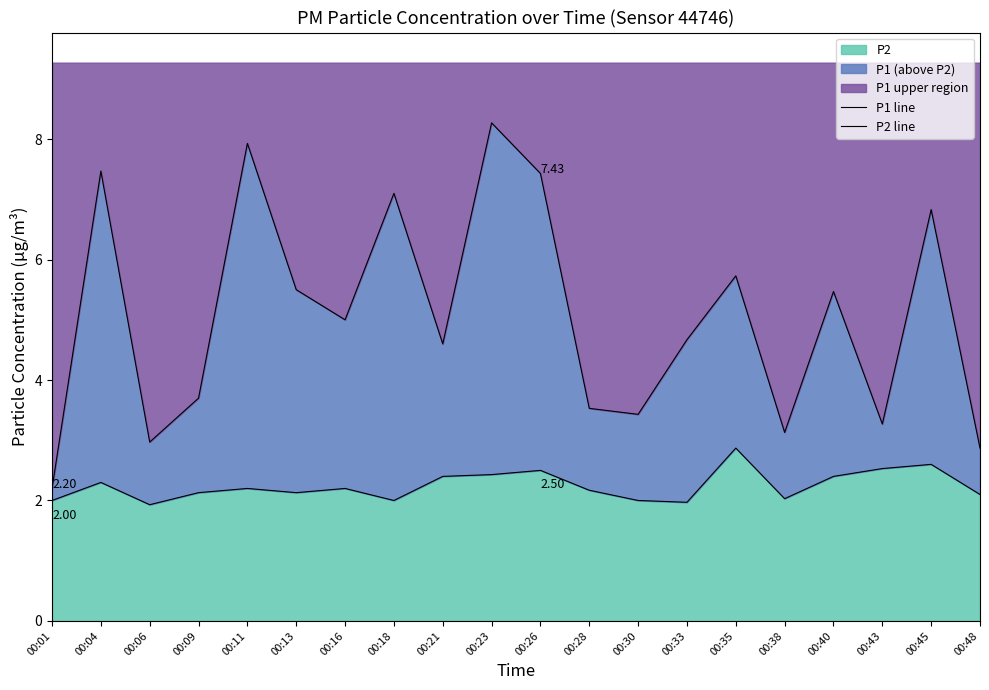

How many lines are shown in the chart?

2